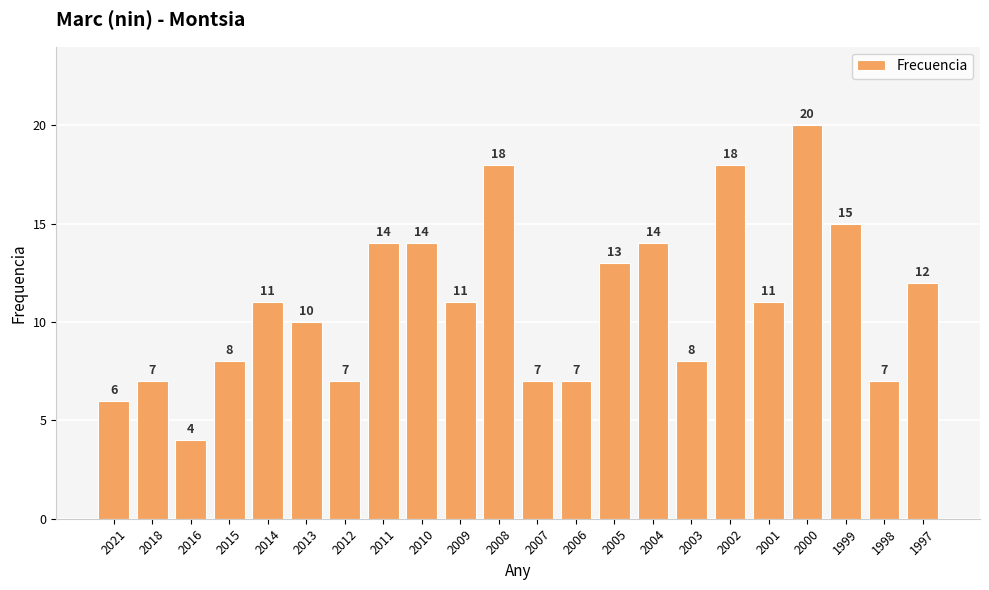

What is the sum of the values at 1998 and 2021?

13